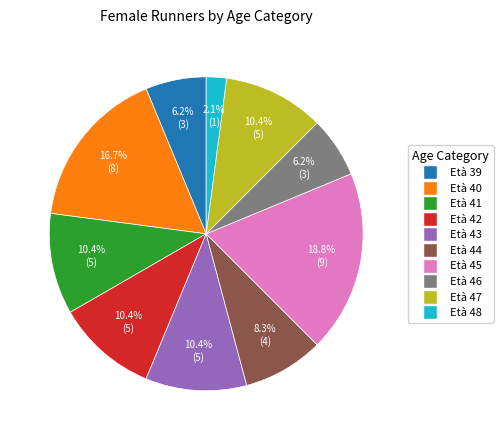

Combined, what portion of the pie is Età 43 and Età 45?

29.2%